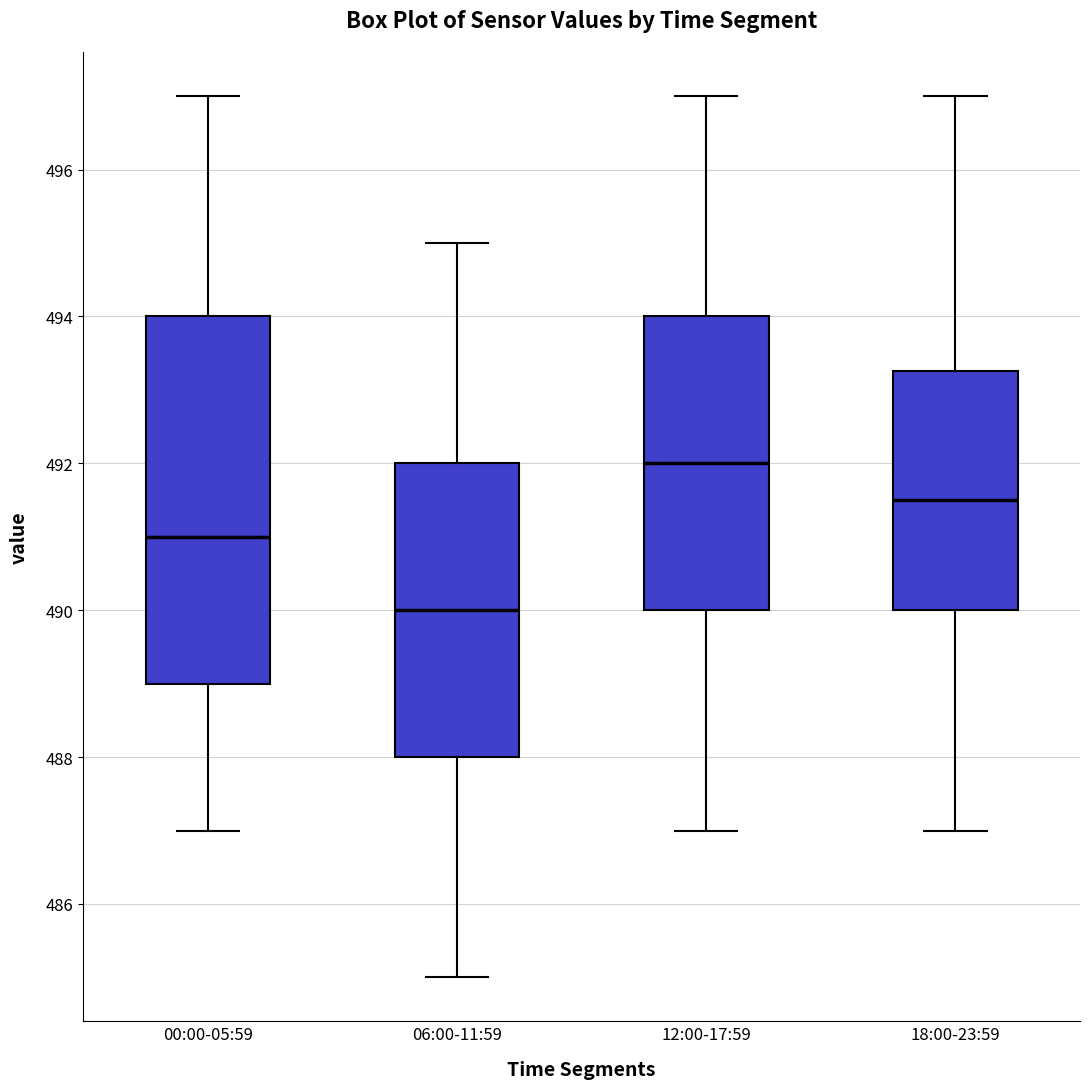

Where is the lower edge of the box for 06:00-11:59 on the y-axis? The values are not printed on the chart, so give them approximately, as read against the axis.

488.0